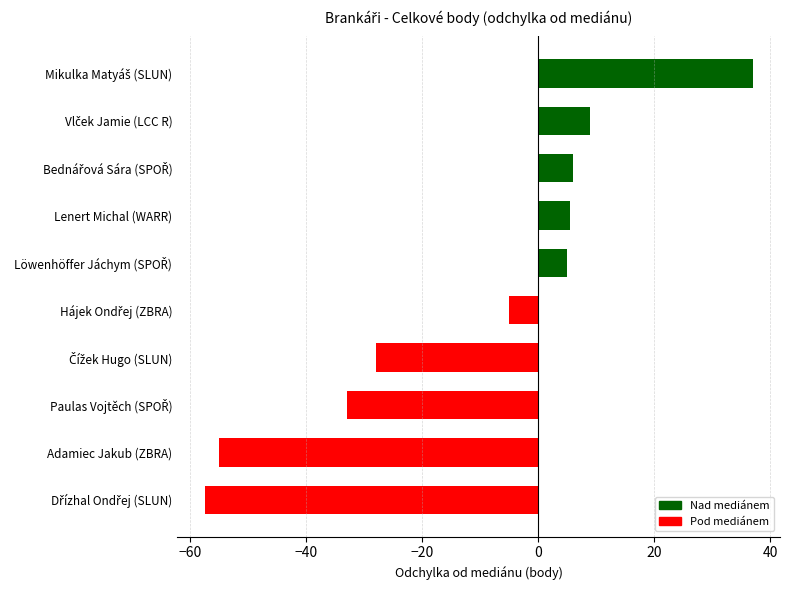

What is the value of the 5th bar from the top?

5.0